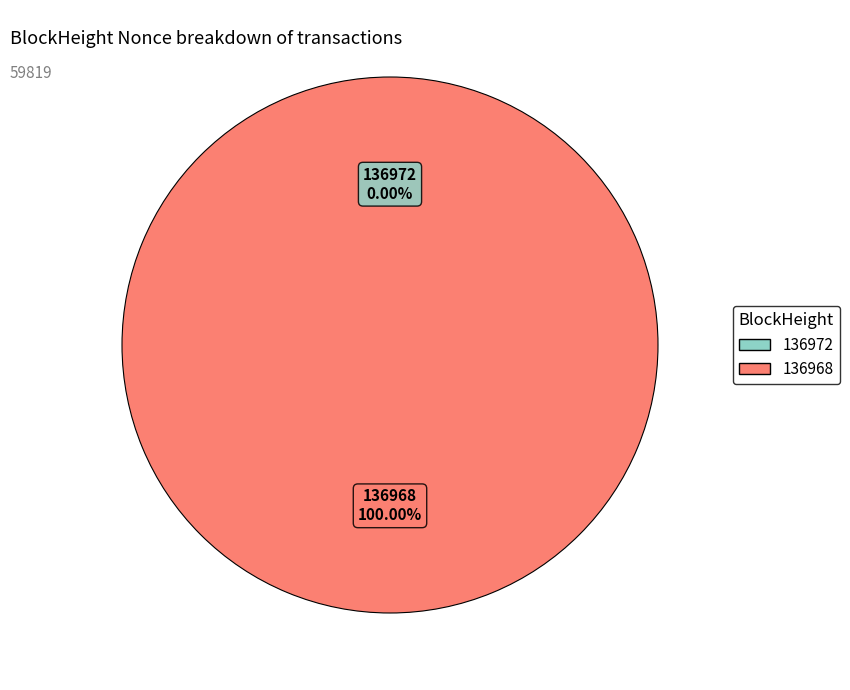

Rank the categories by value from lowest to highest.

136972, 136968